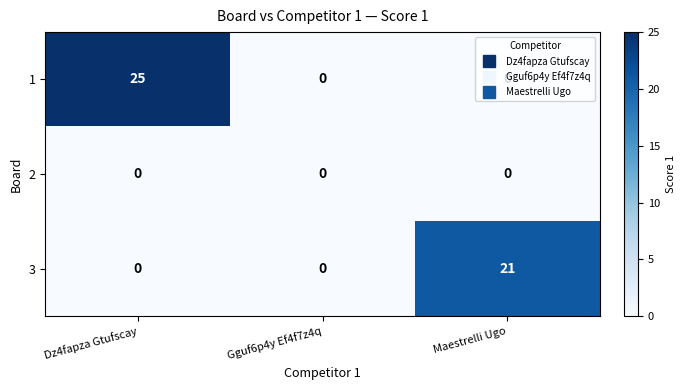

At which category is the sum across all series the highest?

Dz4fapza Gtufscay